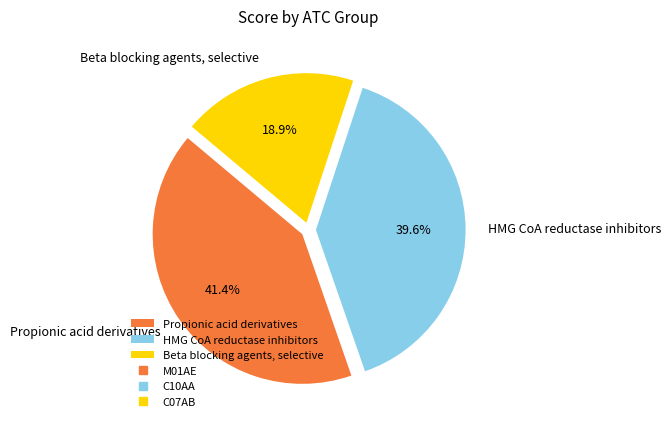

Which slice is the largest?

Propionic acid derivatives